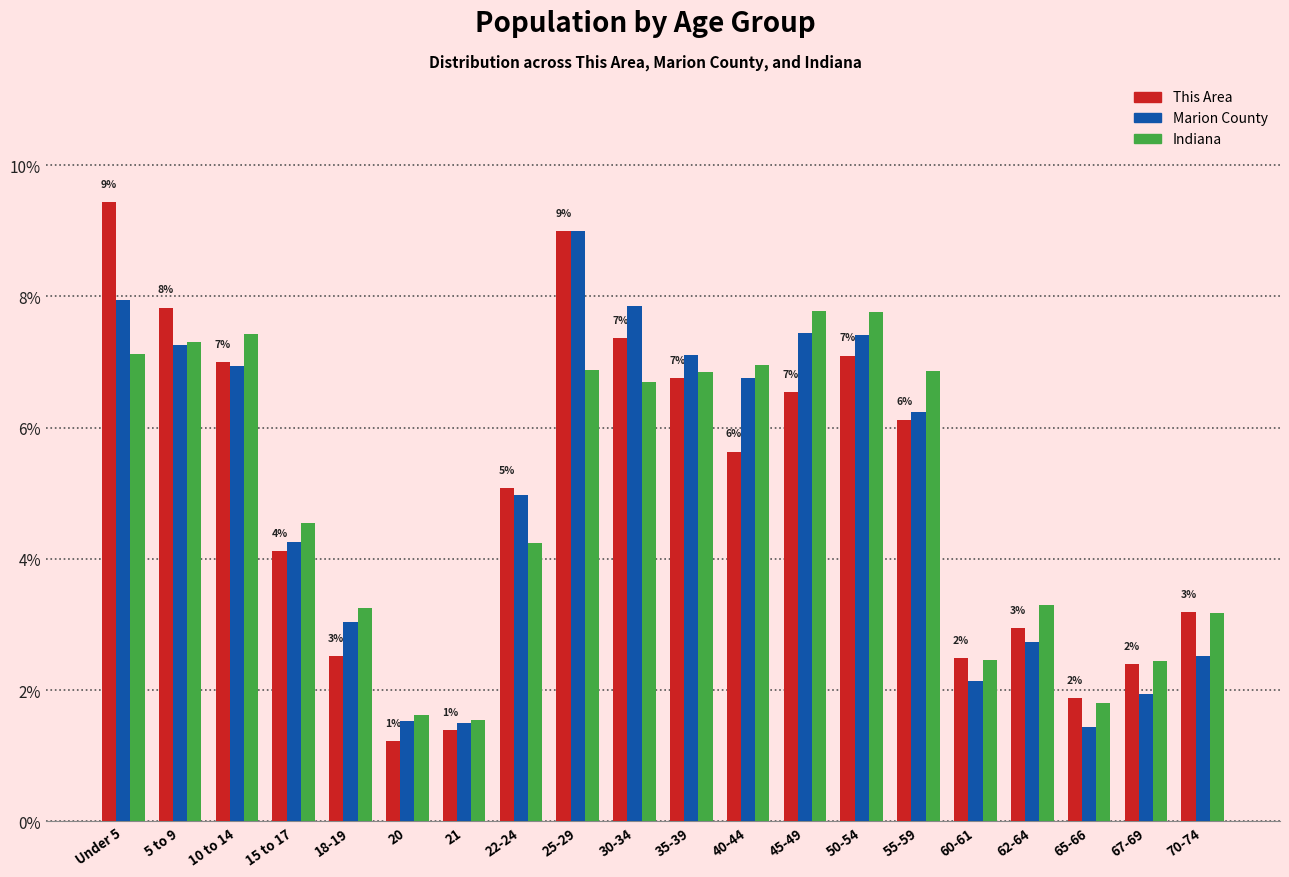

Between 15 to 17 and 45-49, which series saw the biggest shift?

Indiana